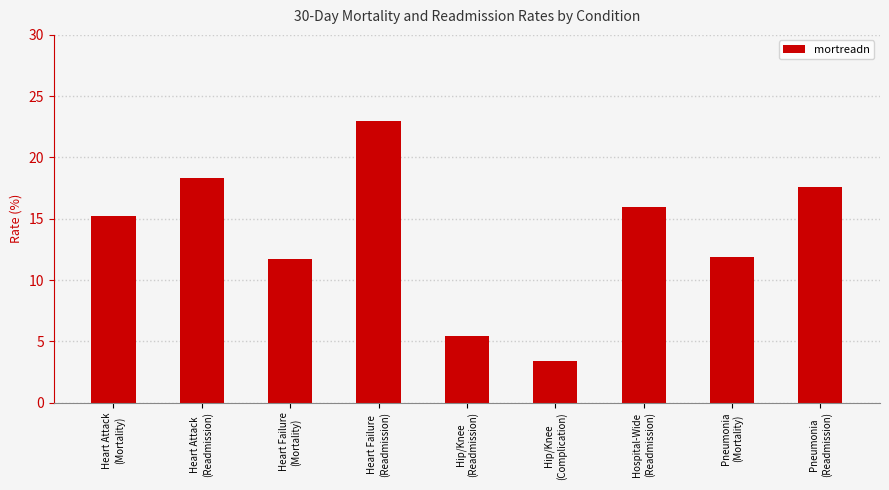

True or false: the data shows 16.0 at Hospital-Wide
(Readmission).

True